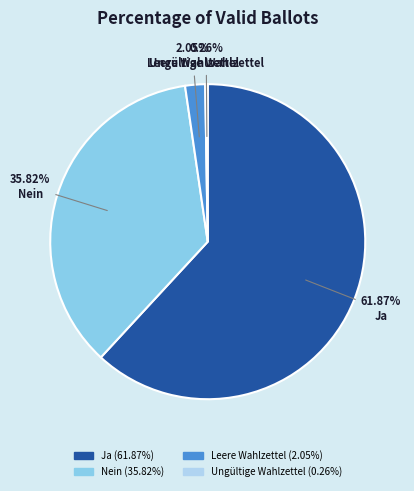

Which category has the biggest portion of the pie?

Ja